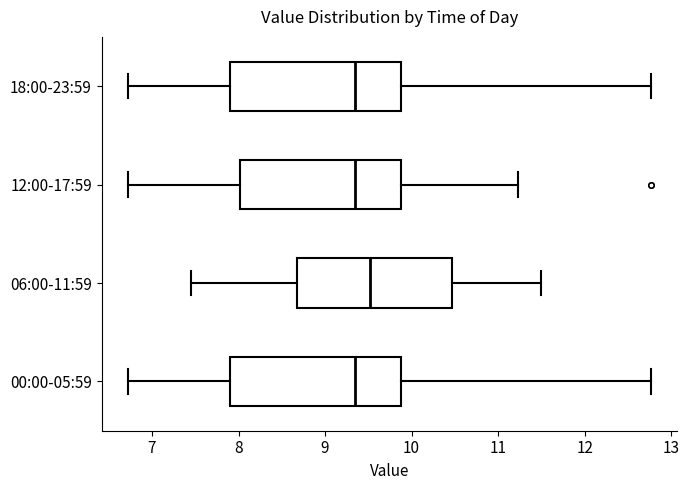

Reading bottom to top, read every box against the x-axis: the position of its median line, the range the box covers, and the ends of its whiskers. The values are not printed on the chart, so give them approximately, as read against the axis.

00:00-05:59: median 9.4, box 7.9 to 9.9, whiskers 6.7 to 12.8
06:00-11:59: median 9.5, box 8.7 to 10.5, whiskers 7.5 to 11.5
12:00-17:59: median 9.4, box 8.0 to 9.9, whiskers 6.7 to 11.2
18:00-23:59: median 9.4, box 7.9 to 9.9, whiskers 6.7 to 12.8